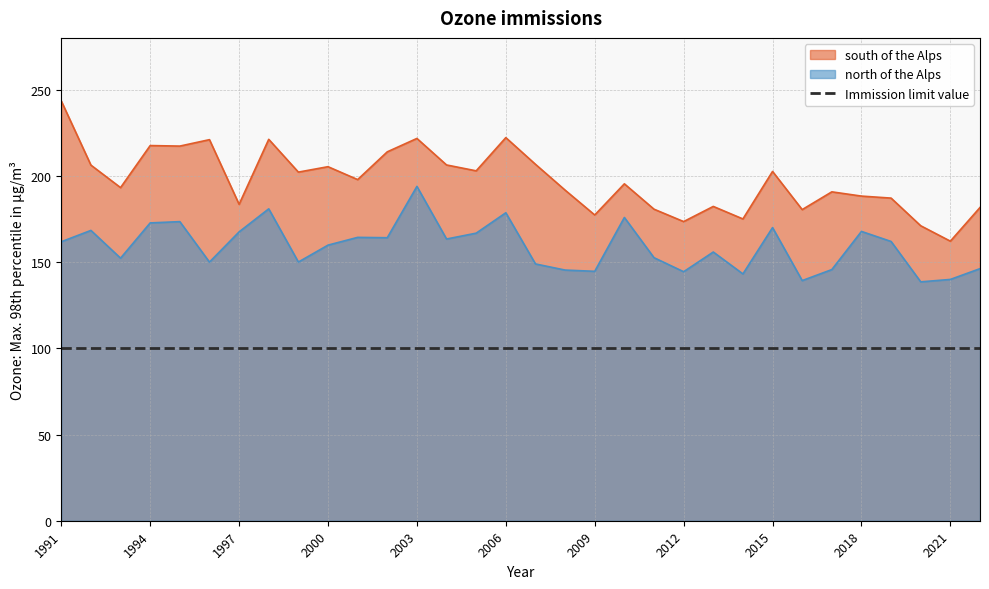

How many data points does each series have?

32